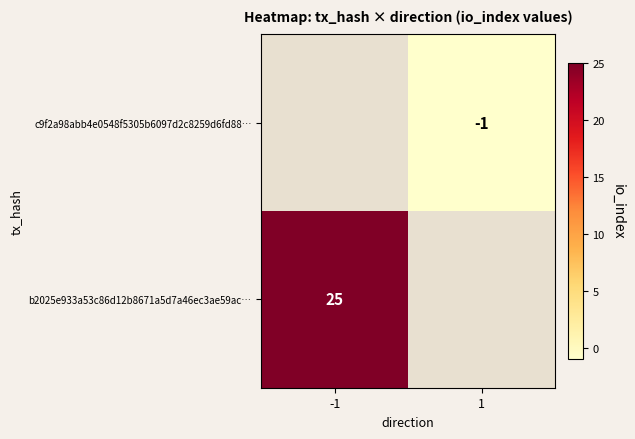

Count the number of categories in the chart.

2